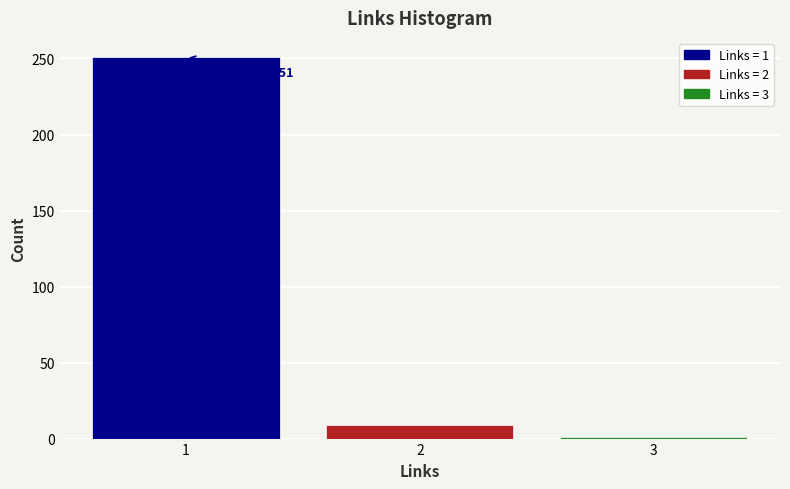

Which range on the x-axis has the tallest bar?

0.5 to 1.5